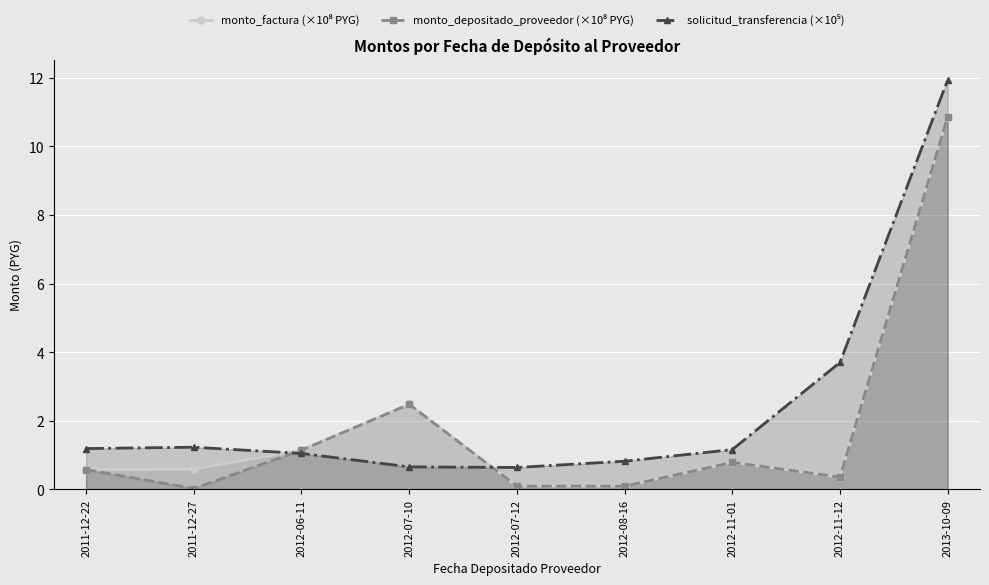

In monto_factura (×10⁸ PYG), how many points are higher than both neighbors (excluding endpoints)?

2